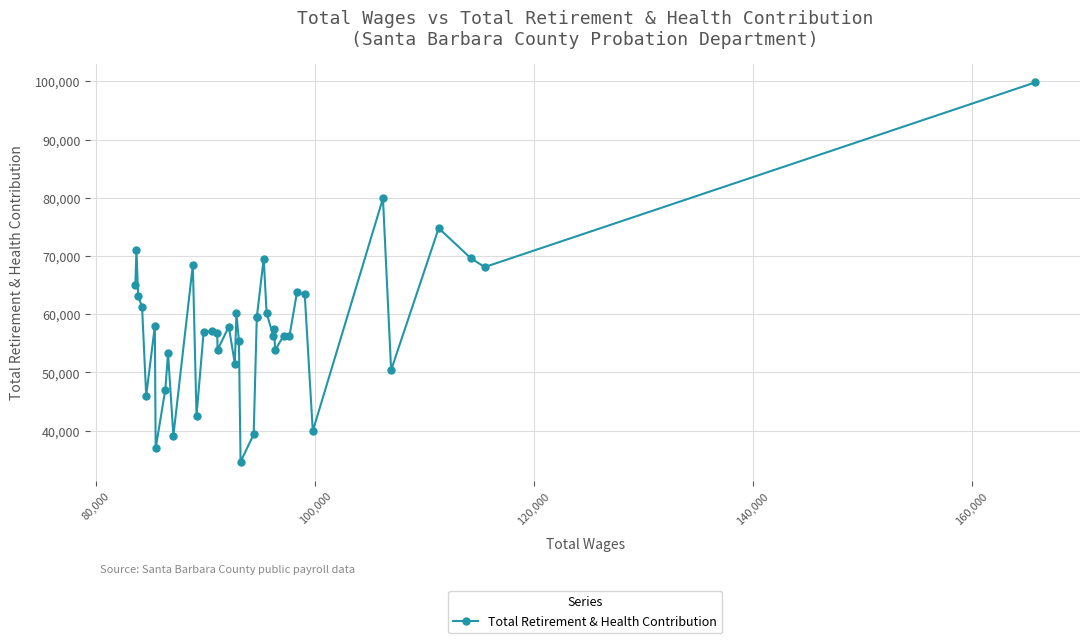

What is the value of the 39th point from the left?

68105